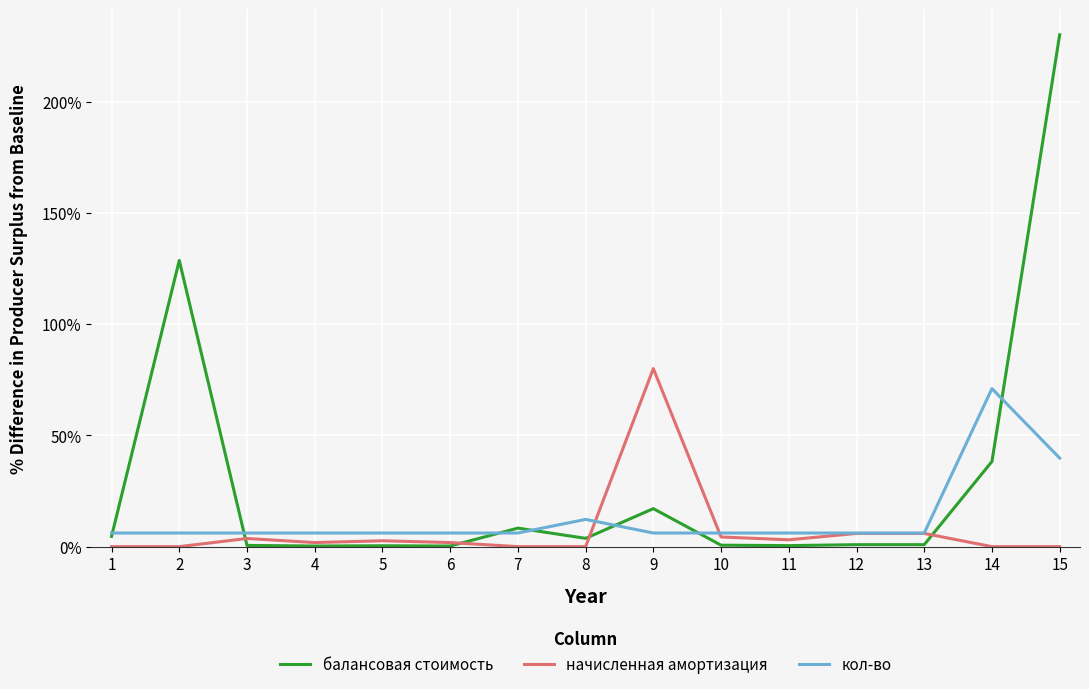

How many lines are shown in the chart?

3